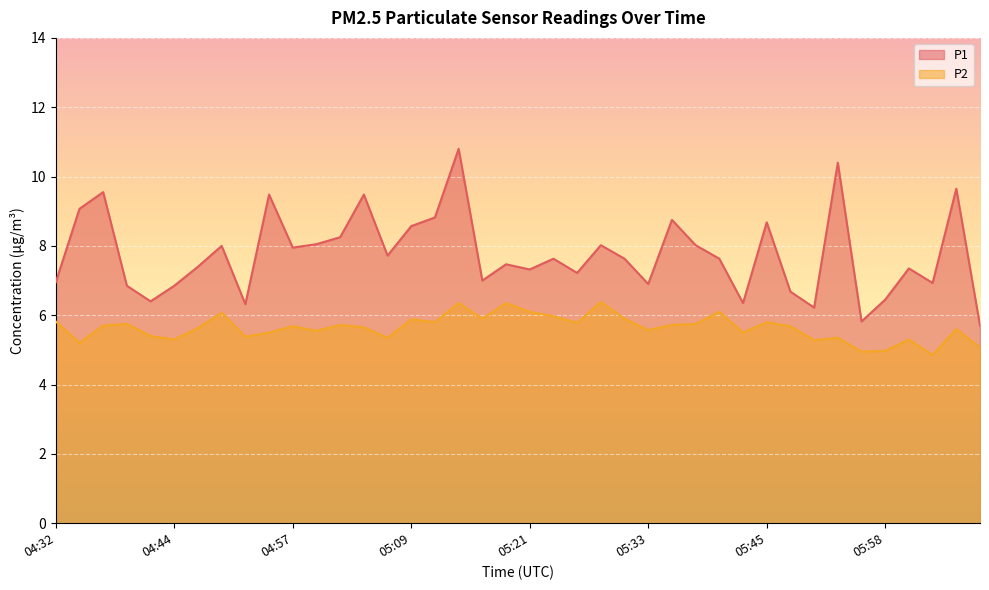

What is the difference between the second highest and minimum values in the P1 series?

4.7